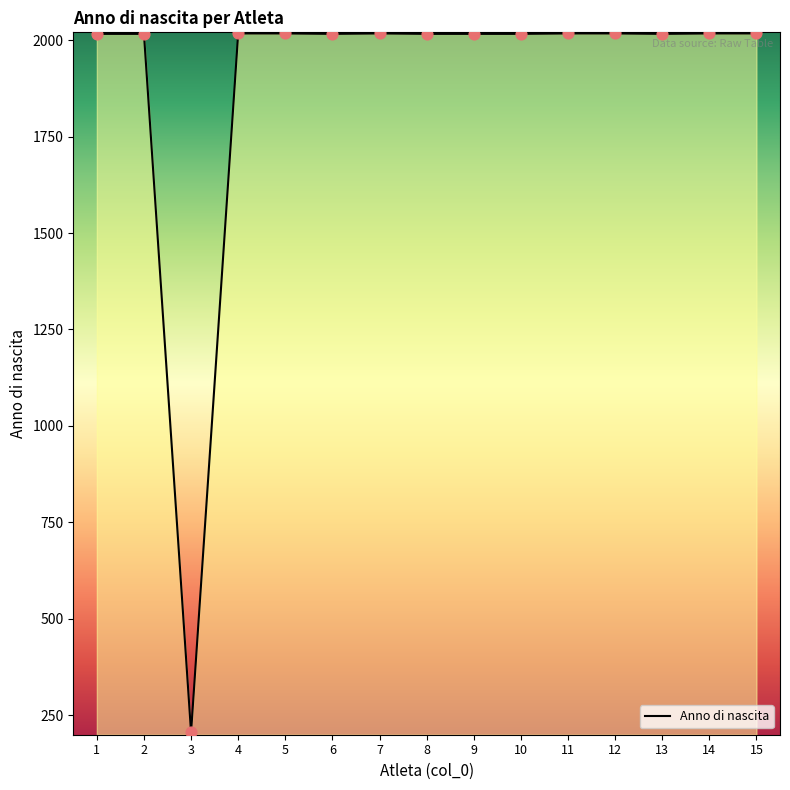

What is the ratio of the value at 11 to the value at 2?

1.0